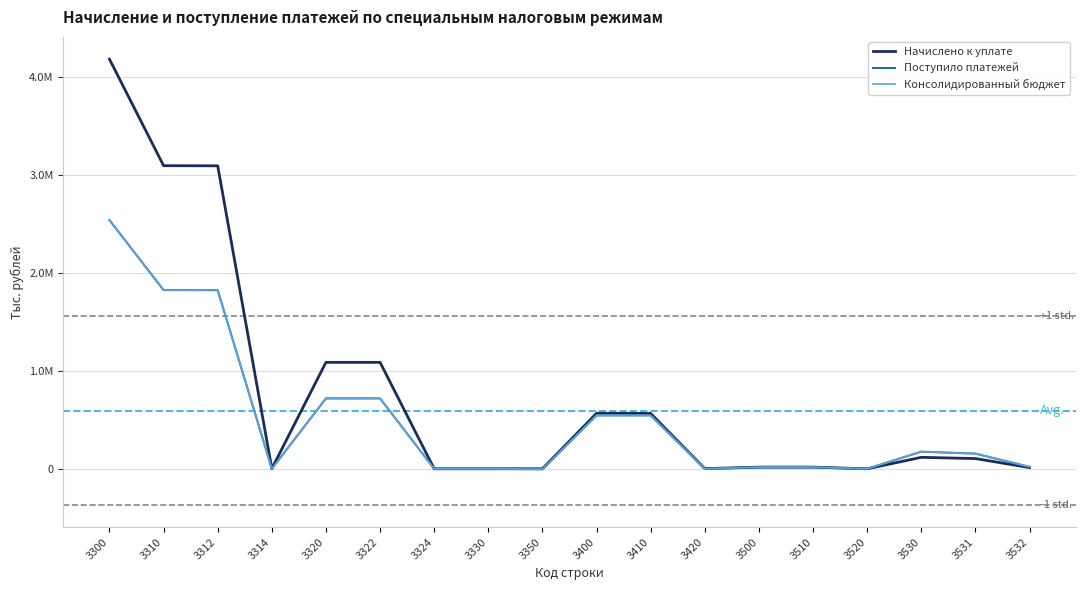

In Начислено к уплате, how many points are lower than both neighbors (excluding endpoints)?

4